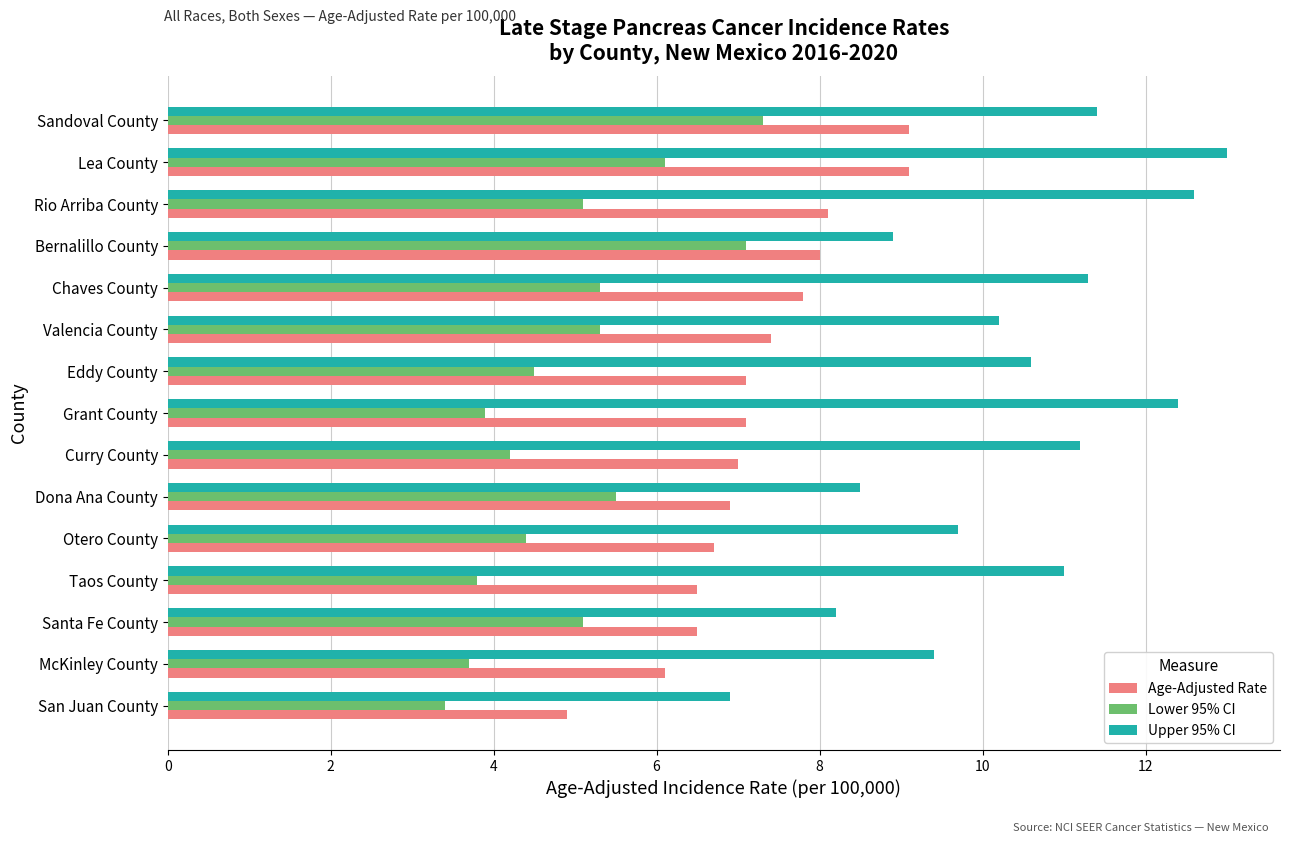

What are all the series names shown in the legend?

Age-Adjusted Rate, Lower 95% CI, Upper 95% CI